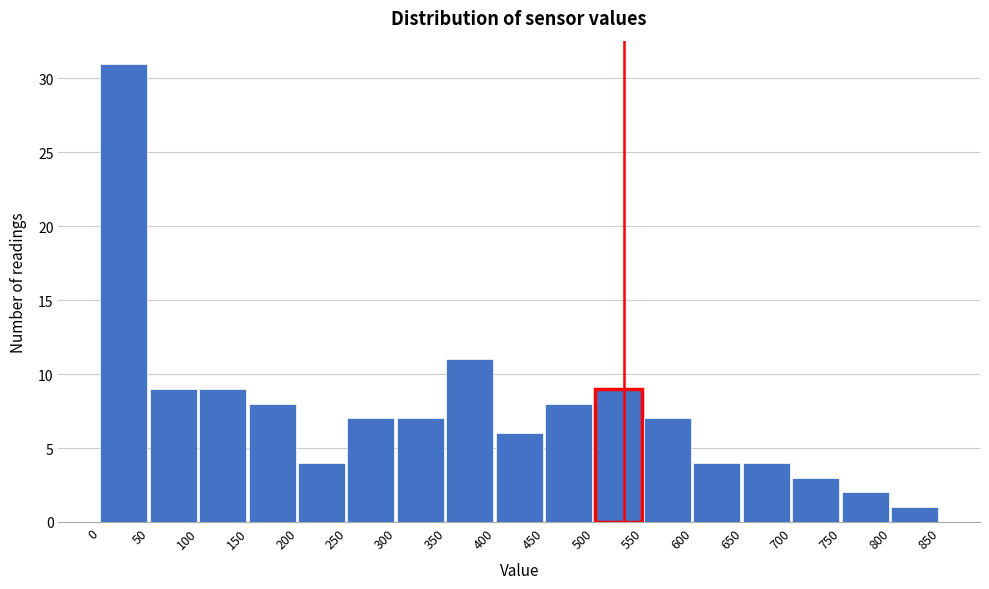

Over which range of the x-axis is the bar tallest?

0 to 50